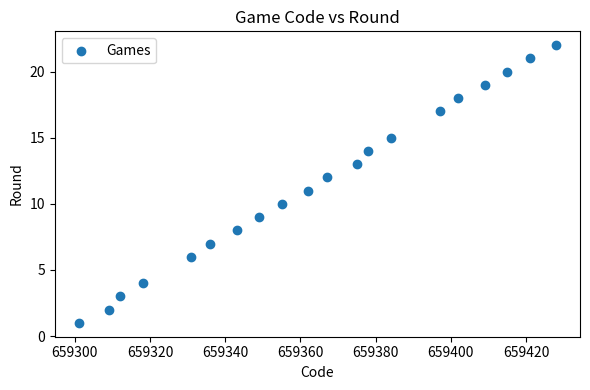

What is the range of Y values (max minus min)?

21